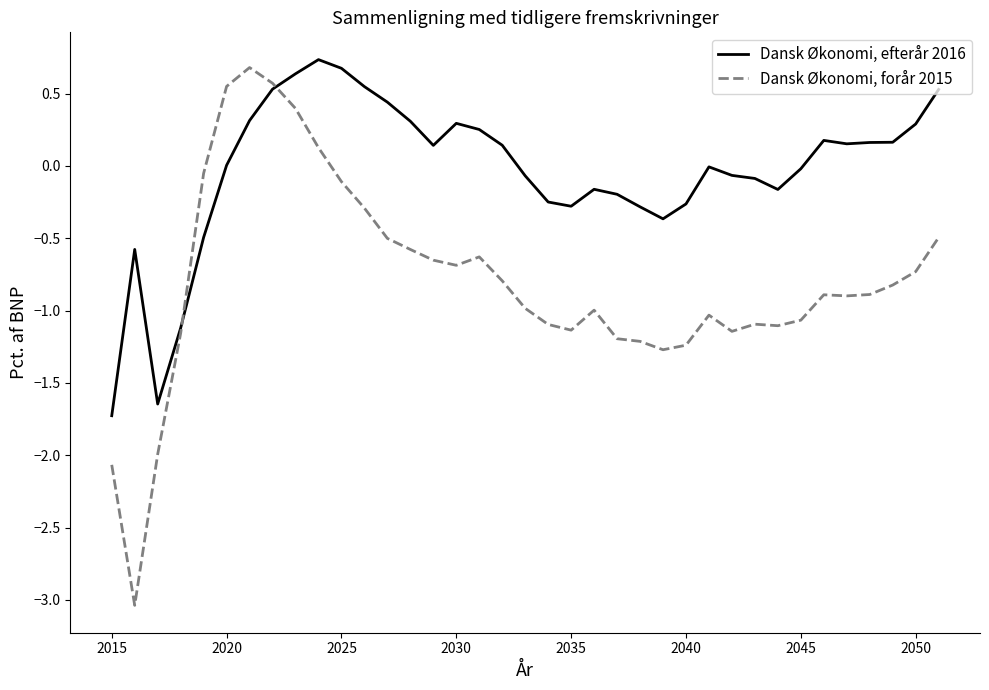

What is the maximum value shown in the chart?

0.7